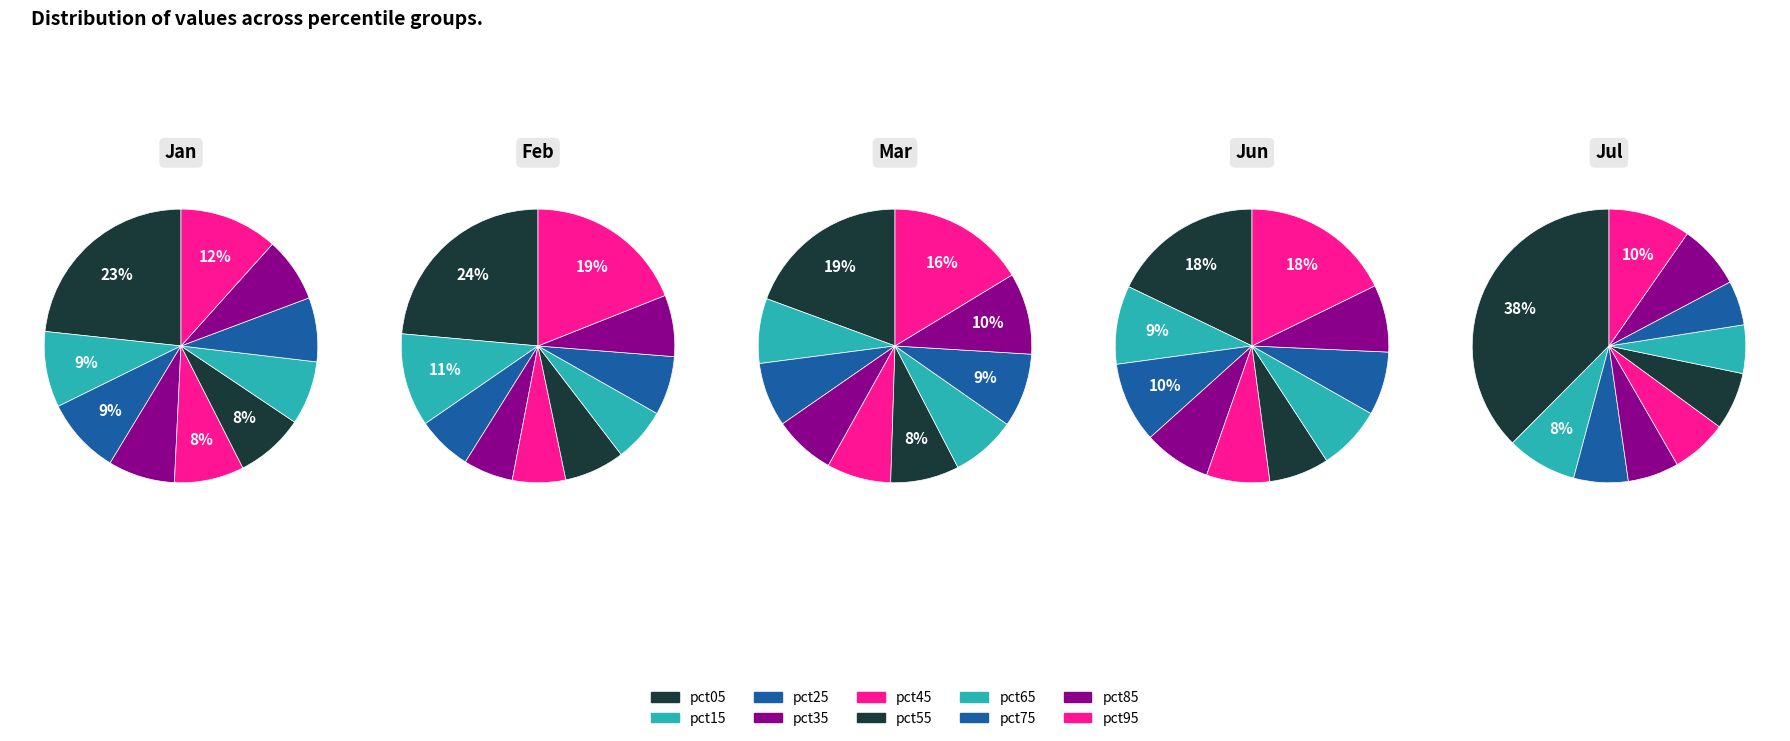

To the nearest percent, what is the average slice percentage?

10%